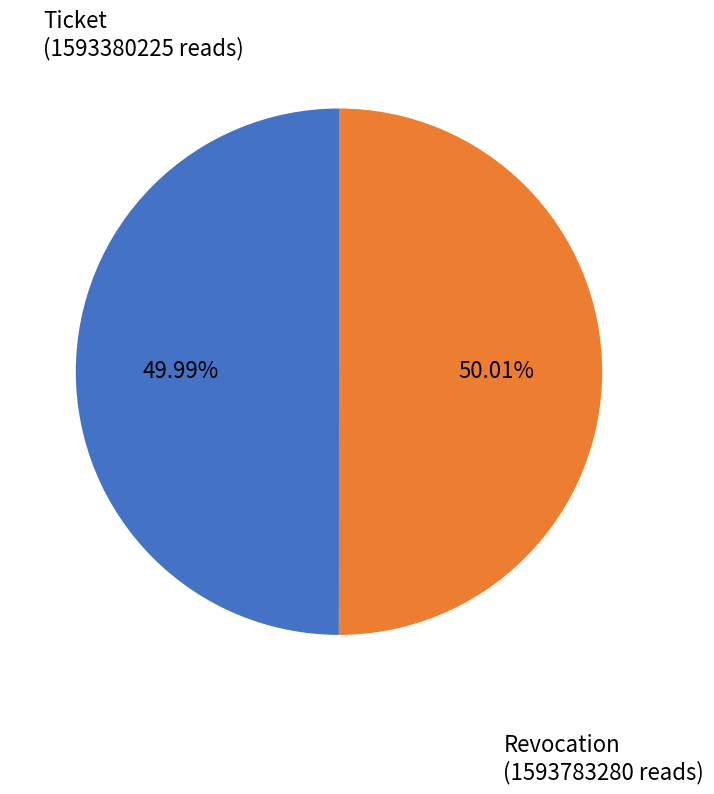

What percentage is NOT represented by Revocation?

50.0%